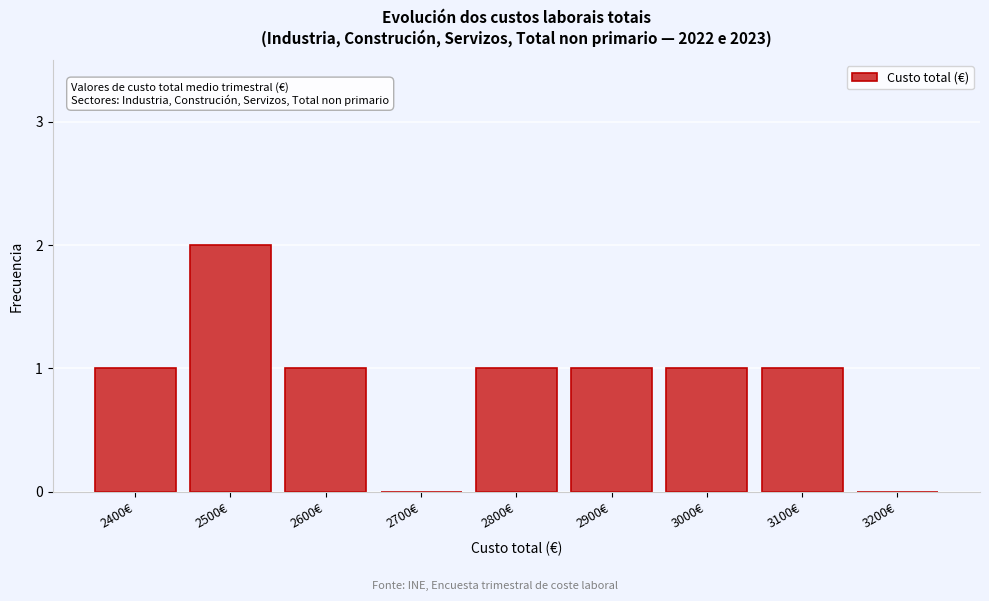

Reading left to right, extract all data points from this chart.

2400€=1	2500€=2	2600€=1	2700€=0	2800€=1	2900€=1	3000€=1	3100€=1	3200€=0